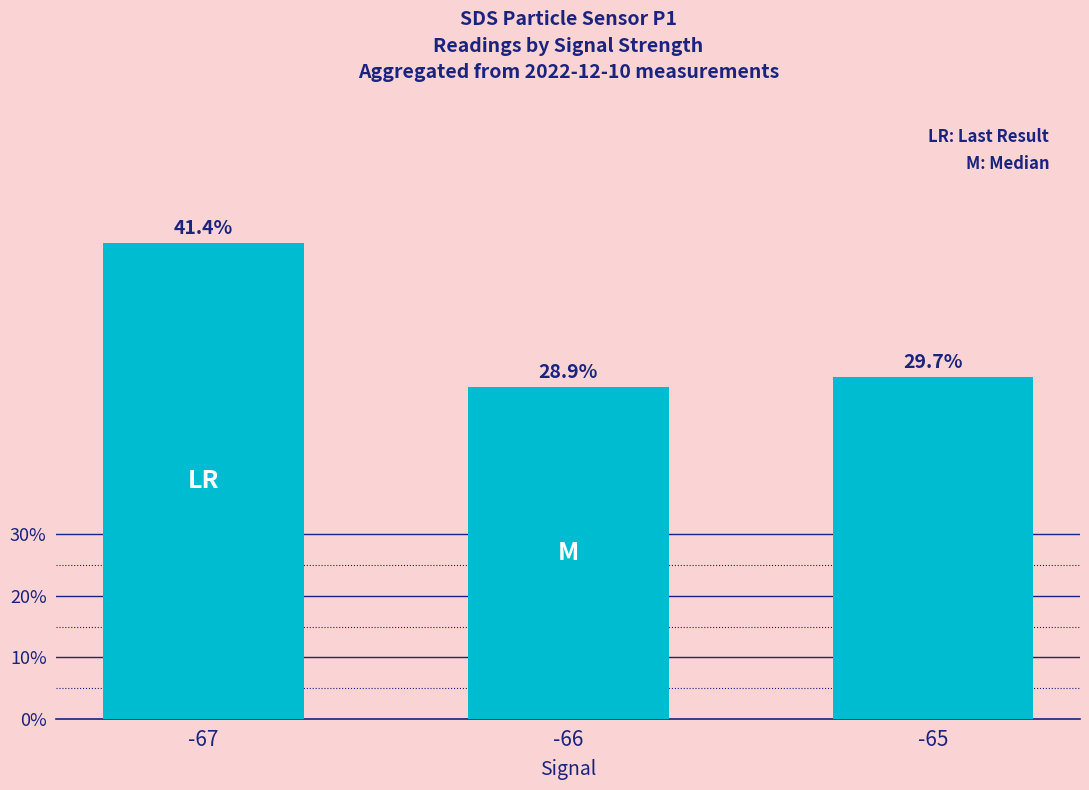

Are the bars grouped side by side (vs. stacked)?

No